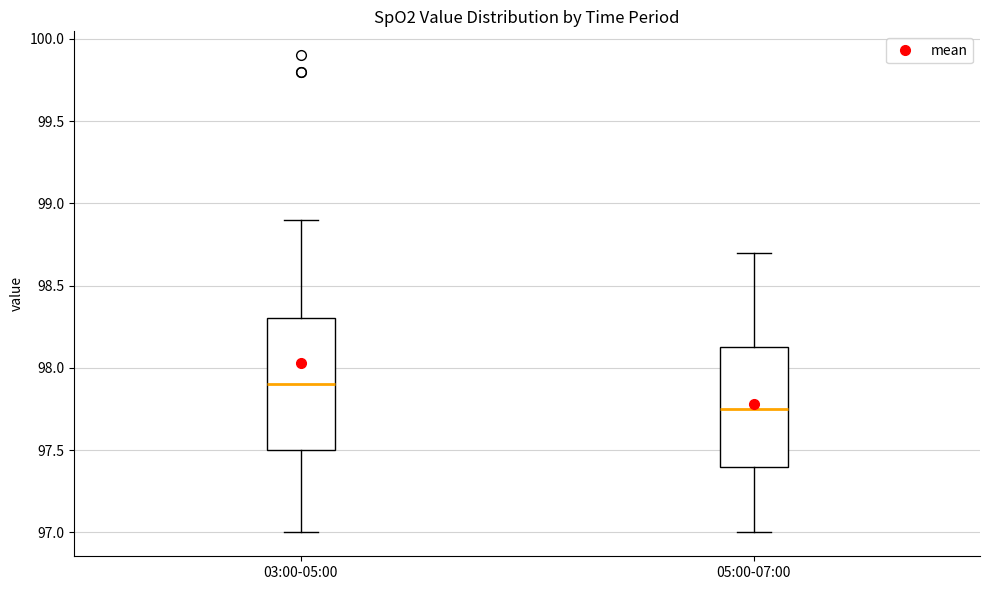

Reading left to right, transcribe this box plot: for each box, give where its median line is, the range the box spans, and where its two whiskers end, as read against the y-axis. The values are not printed on the chart, so give them approximately, as read against the axis.

03:00-05:00: median 97.90, box 97.50 to 98.30, whiskers 97.00 to 98.90
05:00-07:00: median 97.75, box 97.40 to 98.15, whiskers 97.00 to 98.70